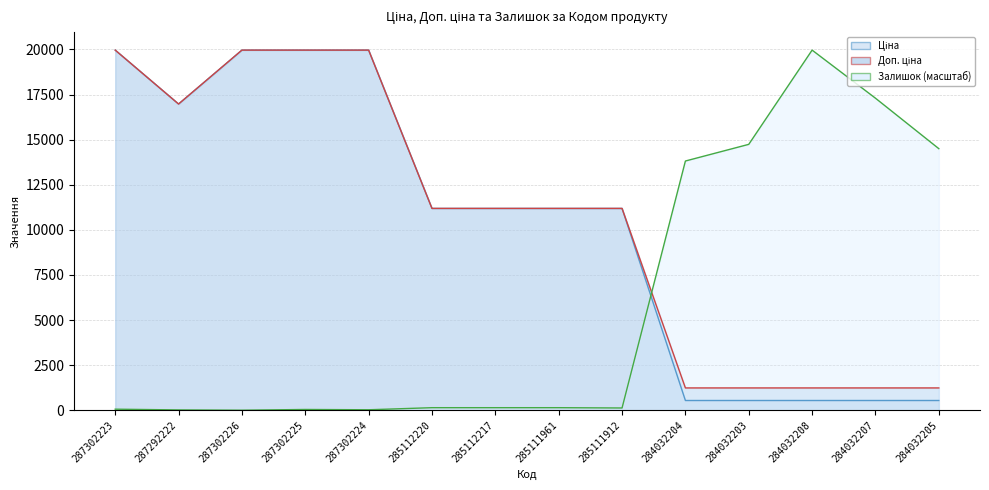

What is the value of the Доп. ціна point at the 7th from the left?

11188.2